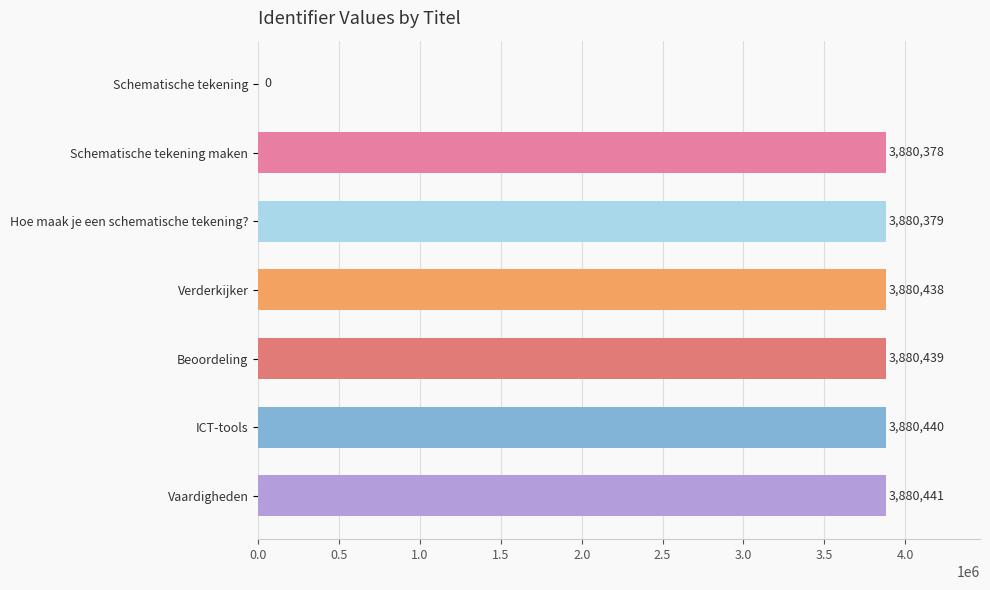

What is the change in value from Verderkijker to ICT-tools?

+2